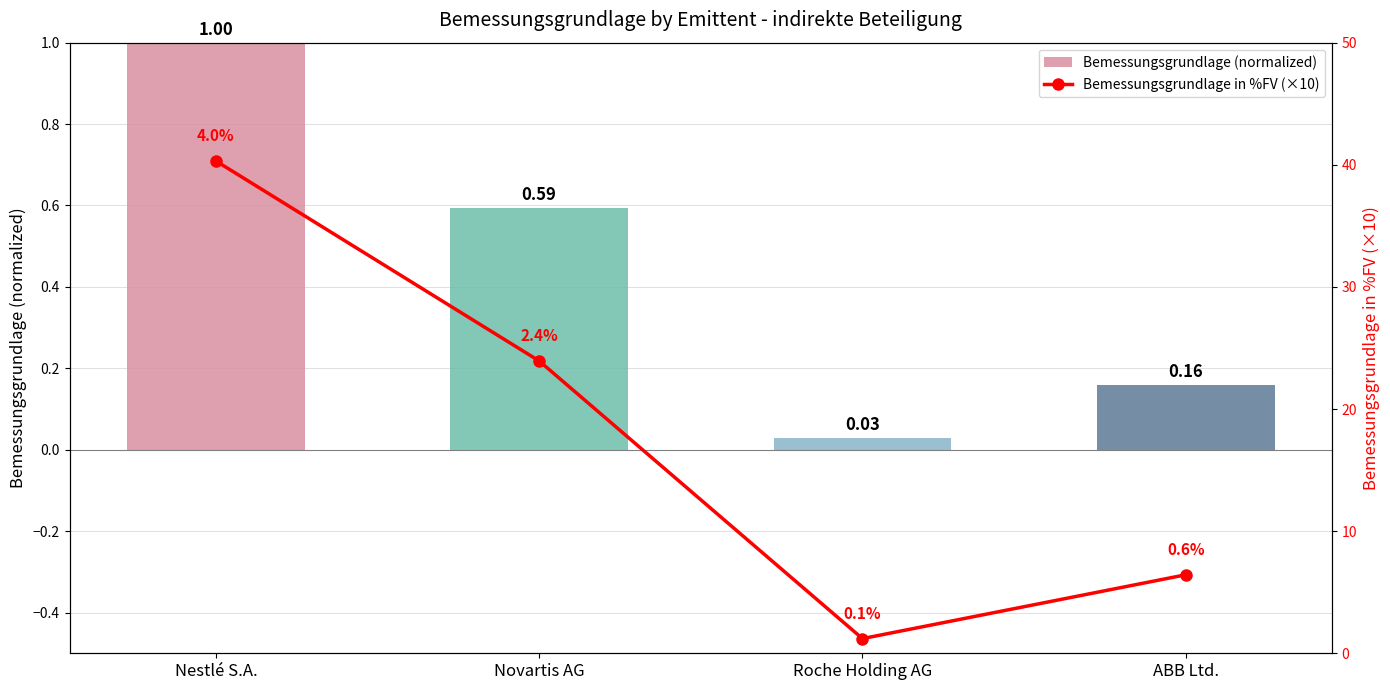

Where is Bemessungsgrundlage (normalized) nearest to the value 0?

Roche Holding AG